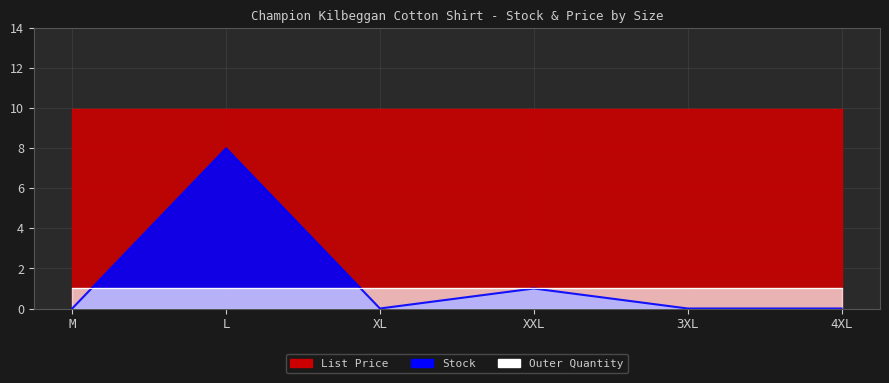

True or false: Stock and List Price intersect in this chart.

False